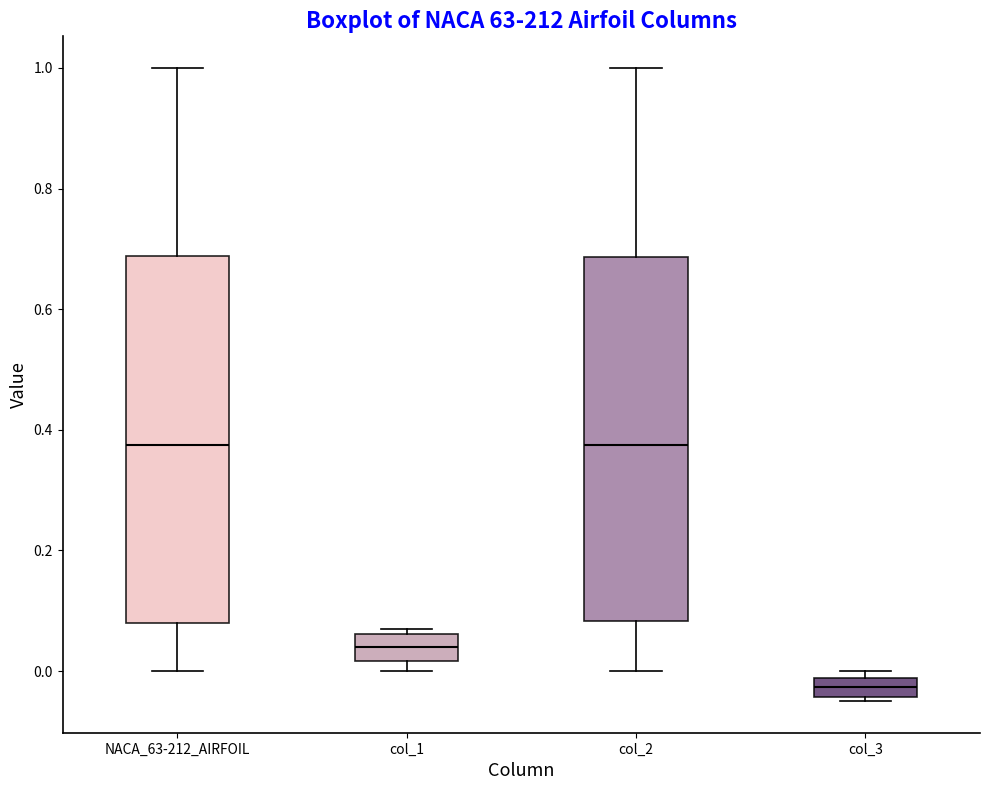

Reading left to right, transcribe this box plot: for each box, give where its median line is, the range the box spans, and where its two whiskers end, as read against the y-axis. The values are not printed on the chart, so give them approximately, as read against the axis.

NACA_63-212_AIRFOIL: median 0.38, box 0.08 to 0.68, whiskers 0.00 to 1.00
col_1: median 0.04, box 0.02 to 0.06, whiskers 0.00 to 0.08
col_2: median 0.38, box 0.08 to 0.68, whiskers 0.00 to 1.00
col_3: median -0.02 (inside the box), box -0.04 to -0.02, whiskers -0.04 (just below the box's lower edge) to 0.00